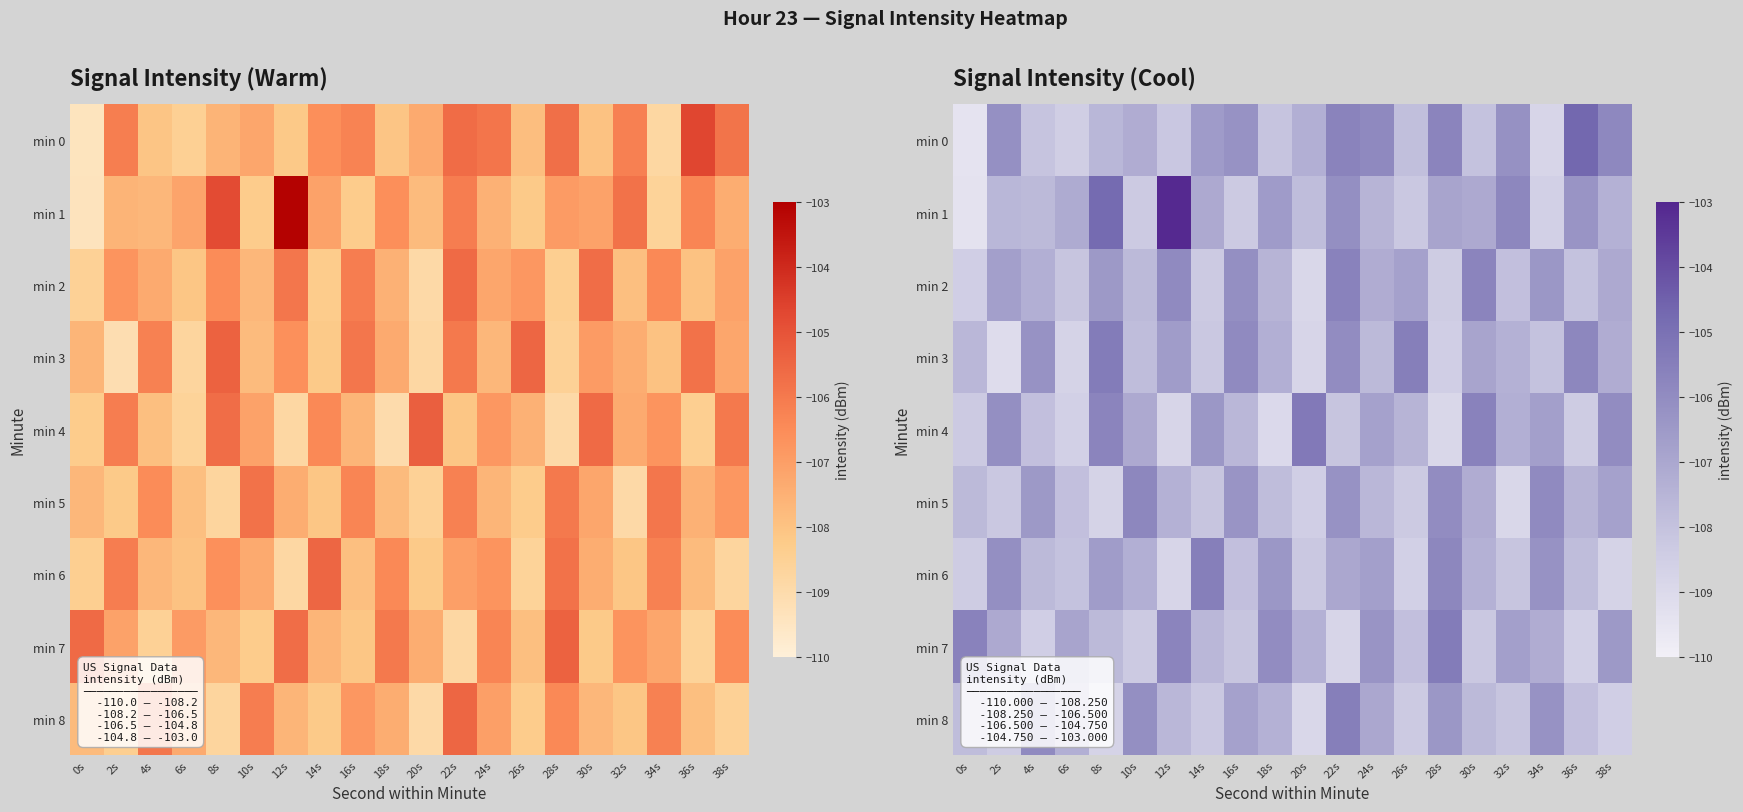

Which series has the largest total across all categories?

min 1